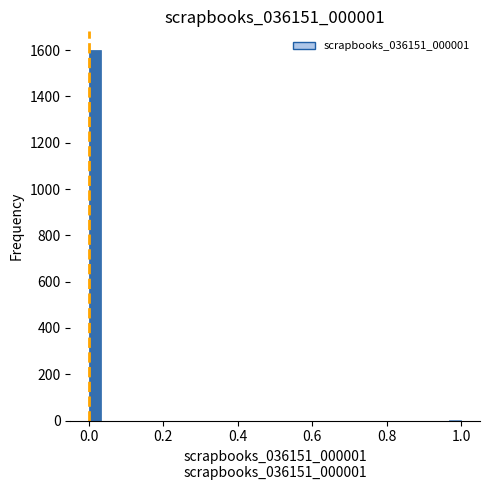

Around what value on the x-axis is the tallest bar? Give the approximate position of its centre, as read against the axis.

0.02